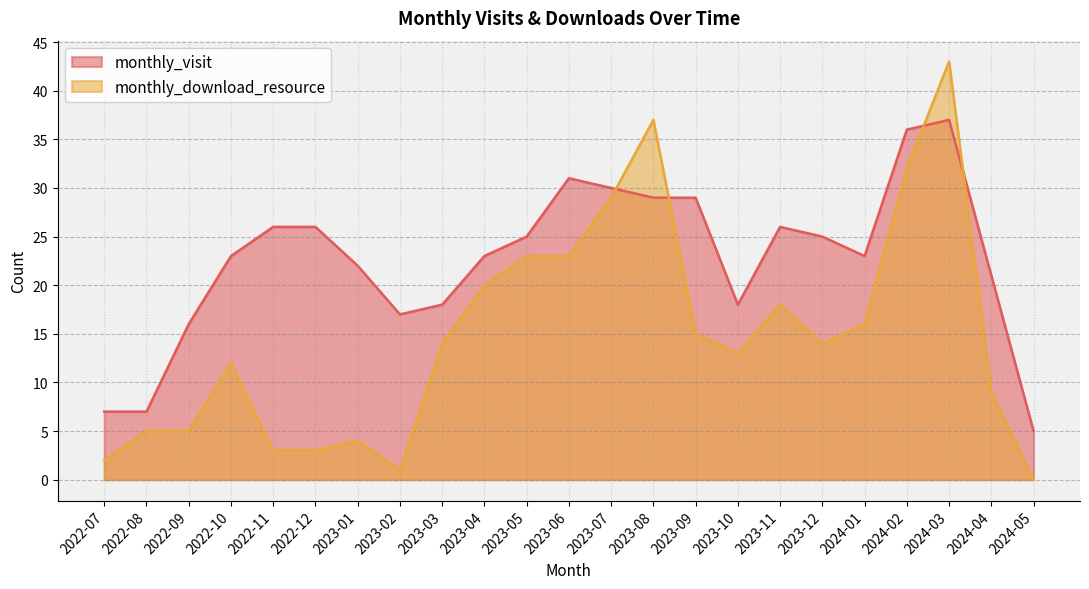

Rank the series by their maximum value, from highest to lowest.

monthly_download_resource, monthly_visit